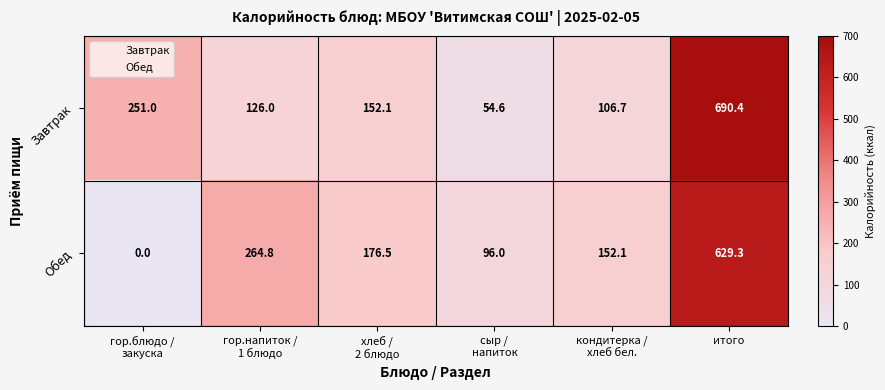

At which category is the sum across all series the highest?

итого